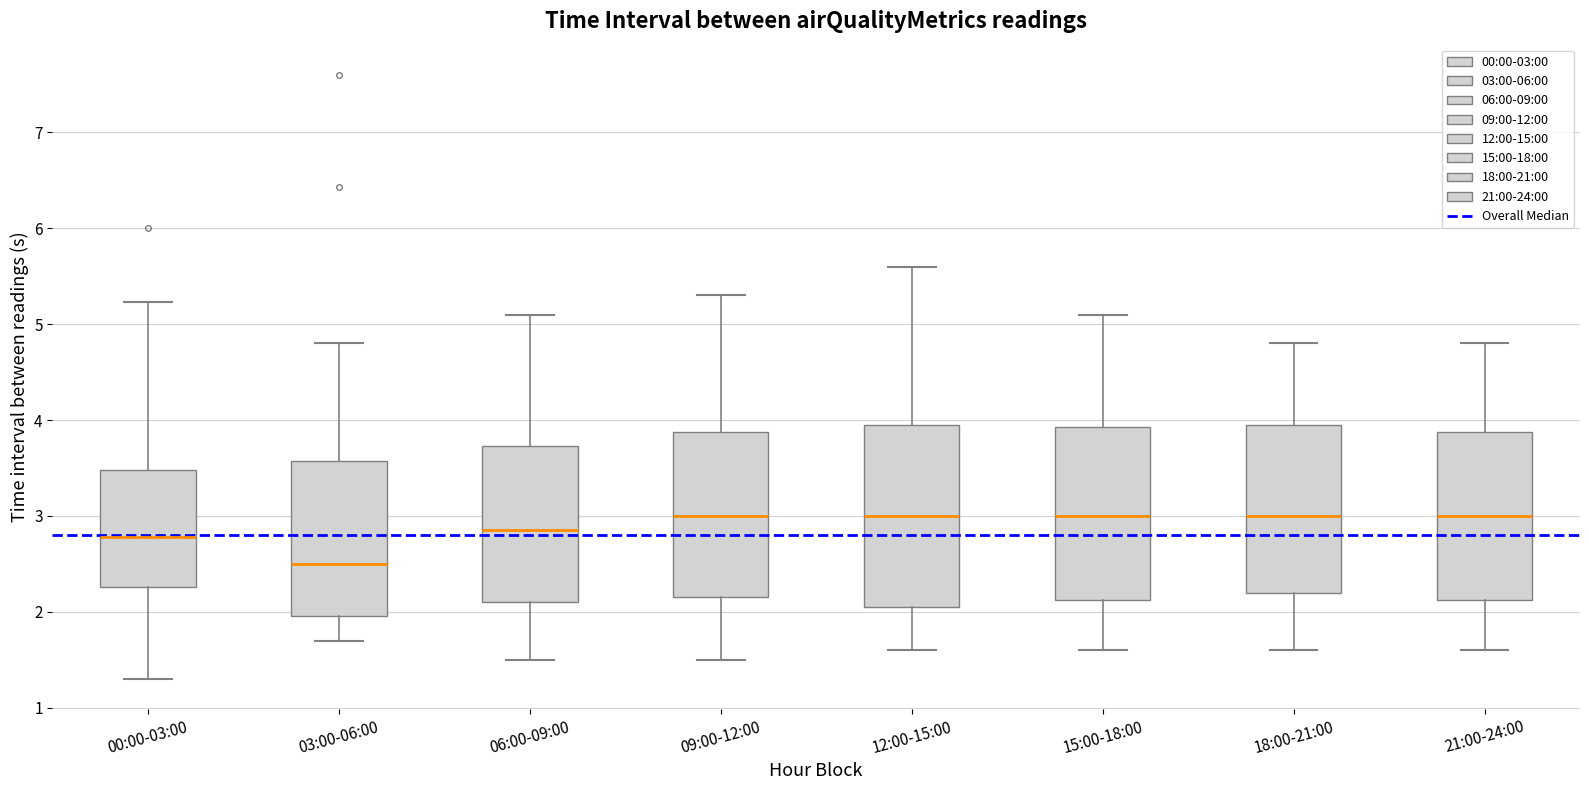

Which box is the tallest, from its lower edge to its upper edge?

12:00-15:00